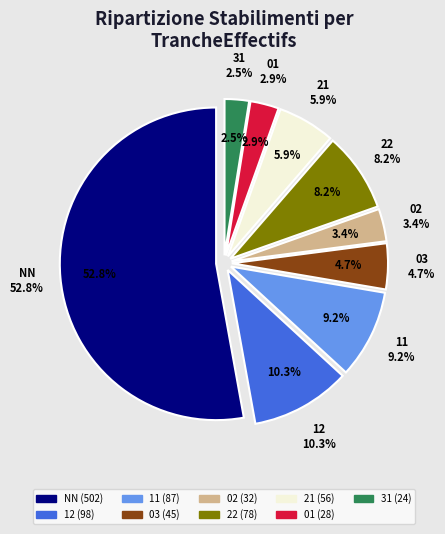

To the nearest percent, what is the average slice percentage?

11%